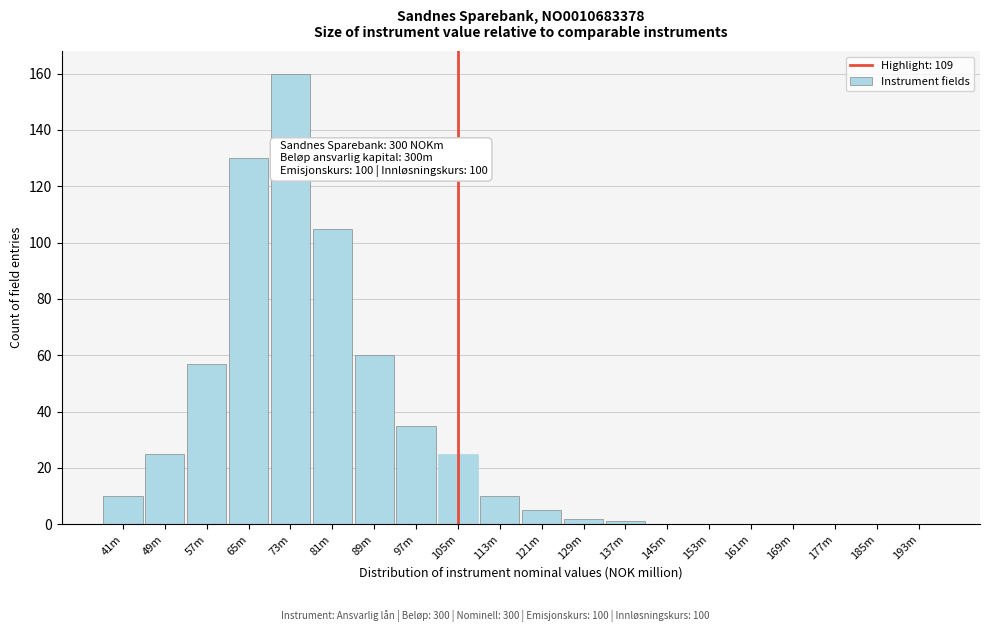

Reading left to right, what are all the values shown in this chart?

41m=10	49m=25	57m=57	65m=130	73m=160	81m=105	89m=60	97m=35	105m=25	113m=10	121m=5	129m=2	137m=1	145m=0	153m=0	161m=0	169m=0	177m=0	185m=0	193m=0